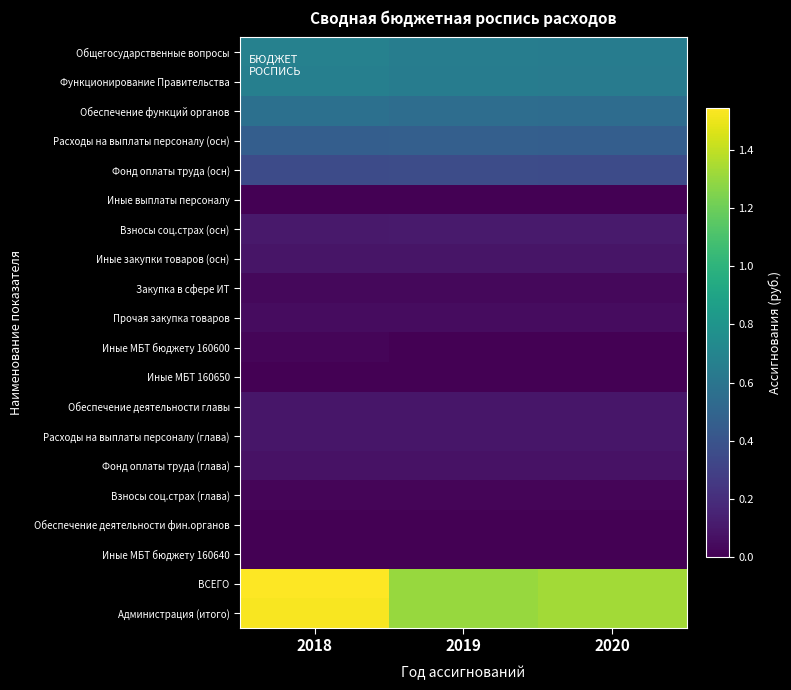

Which series has the largest range (max minus min)?

ВСЕГО